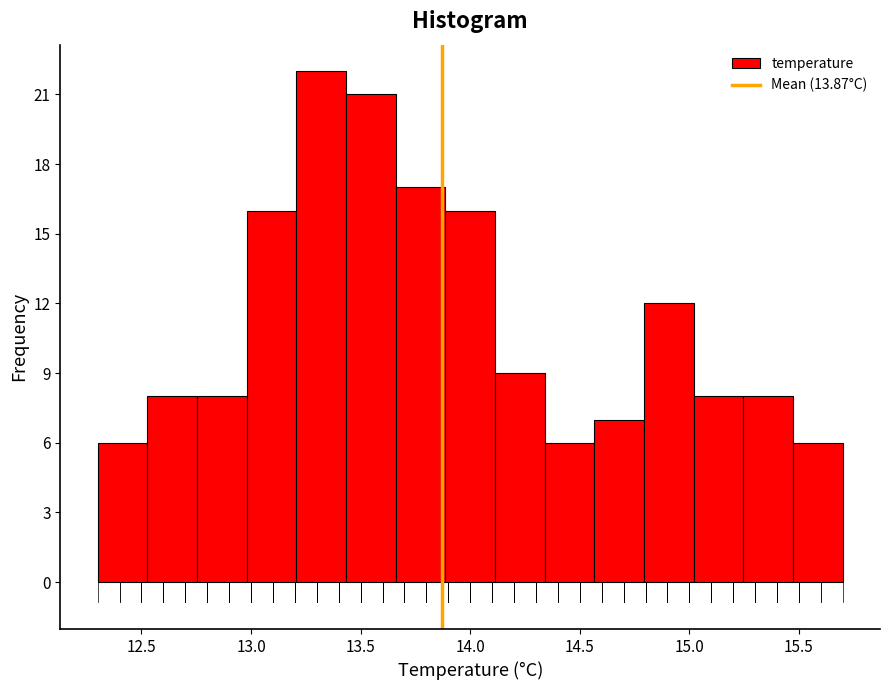

Reading left to right, list every bar in this chart as the range it spans on the x-axis followed by its height. Neither the bar edges nor the heights are printed on the chart, so give them approximately, as read against the axes.

12.30 to 12.55: 6
12.55 to 12.75: 8
12.75 to 13.00: 8
13.00 to 13.20: 16
13.20 to 13.45: 22
13.45 to 13.65: 21
13.65 to 13.90: 17
13.90 to 14.10: 16
14.10 to 14.35: 9
14.35 to 14.55: 6
14.55 to 14.80: 7
14.80 to 15.00: 12
15.00 to 15.25: 8
15.25 to 15.45: 8
15.45 to 15.70: 6